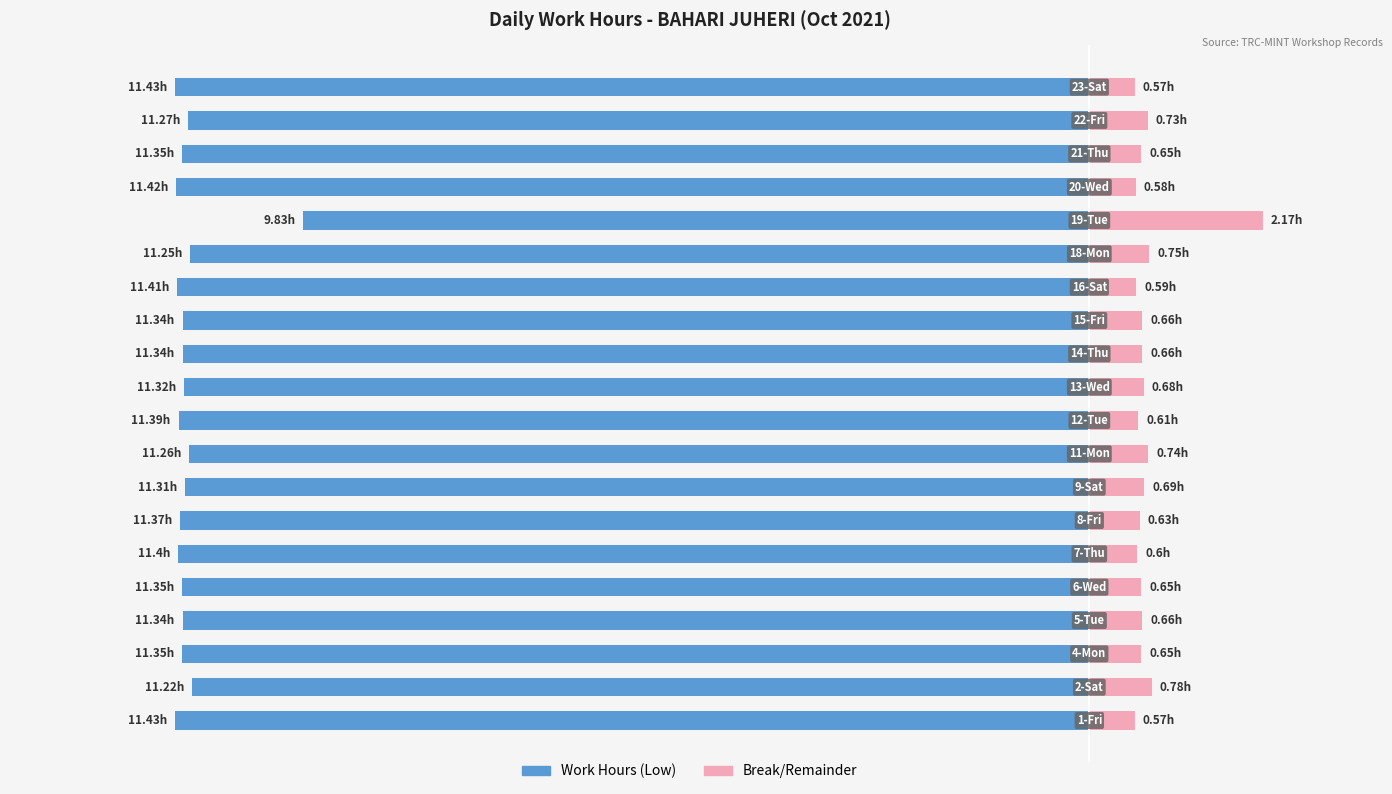

At −2, list the series in order from largest to smallest.

Break/Remainder, Work Hours (Low)